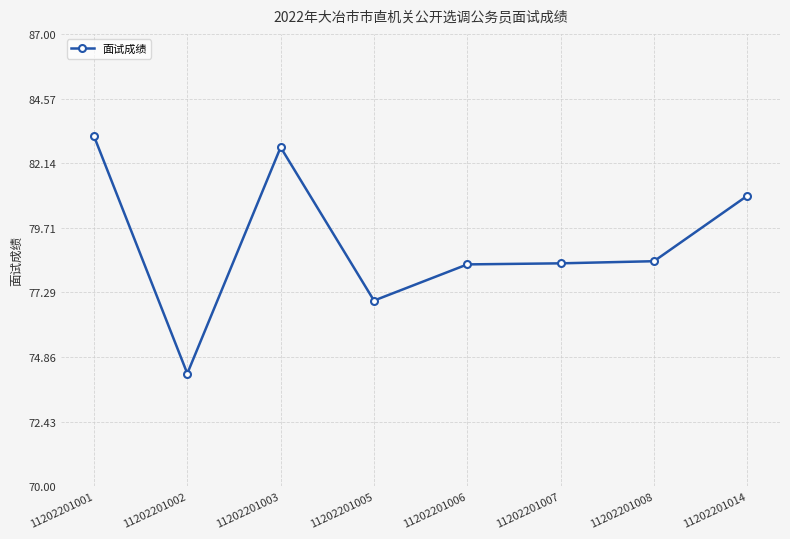

Which category has the highest value across all series?

11202201001